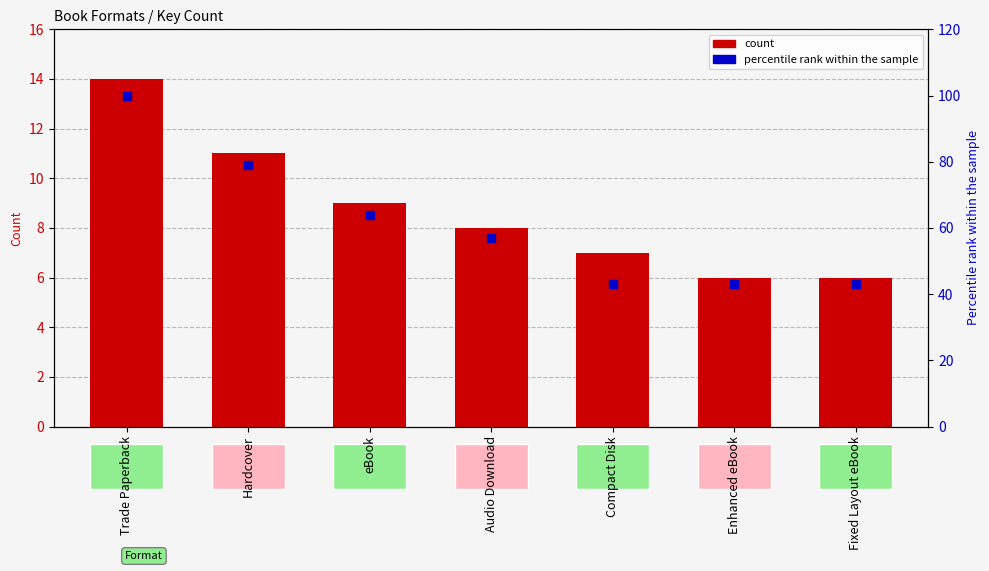

What are all the series names shown in the legend?

count, percentile rank within the sample